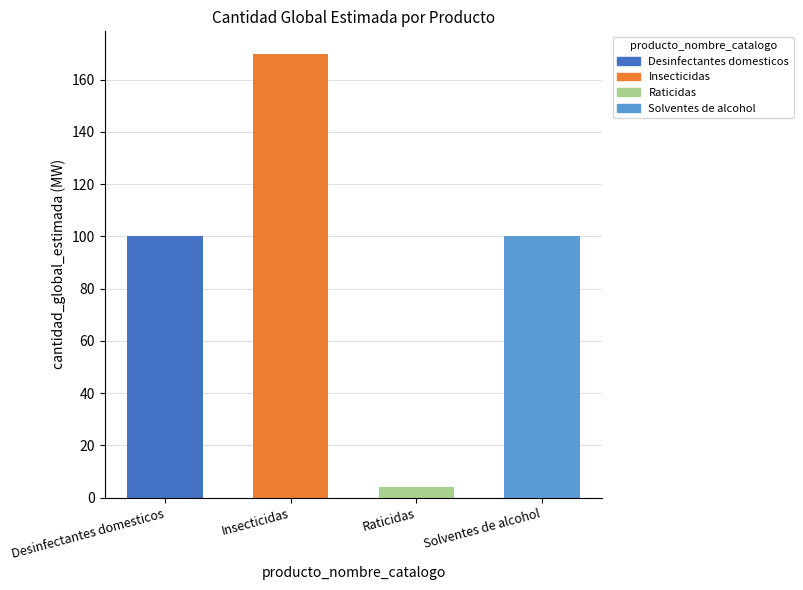

Rank the categories by value from highest to lowest.

Insecticidas, Desinfectantes domesticos, Solventes de alcohol, Raticidas